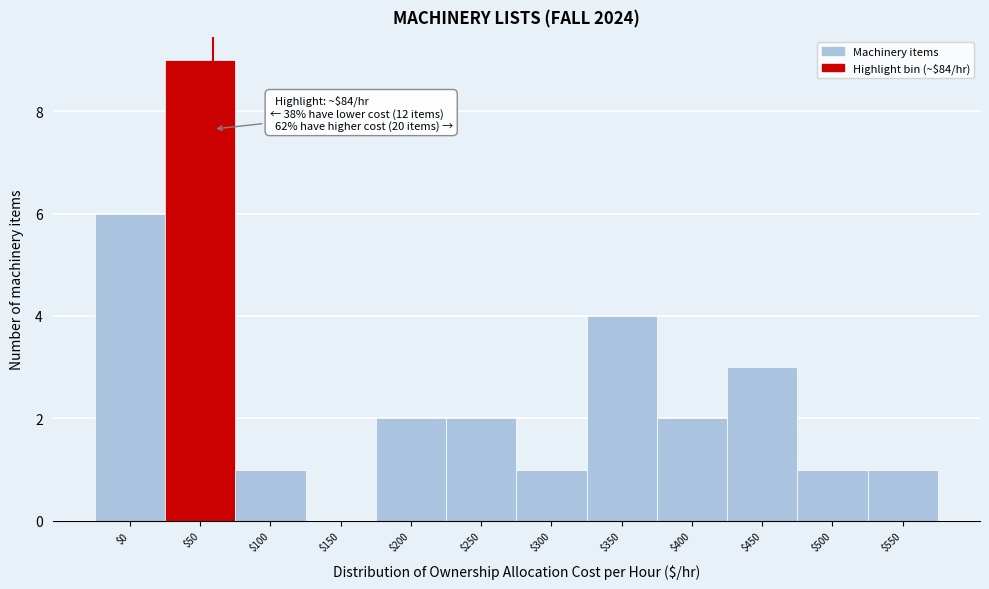

True or false: the data shows 1 at $0.

False